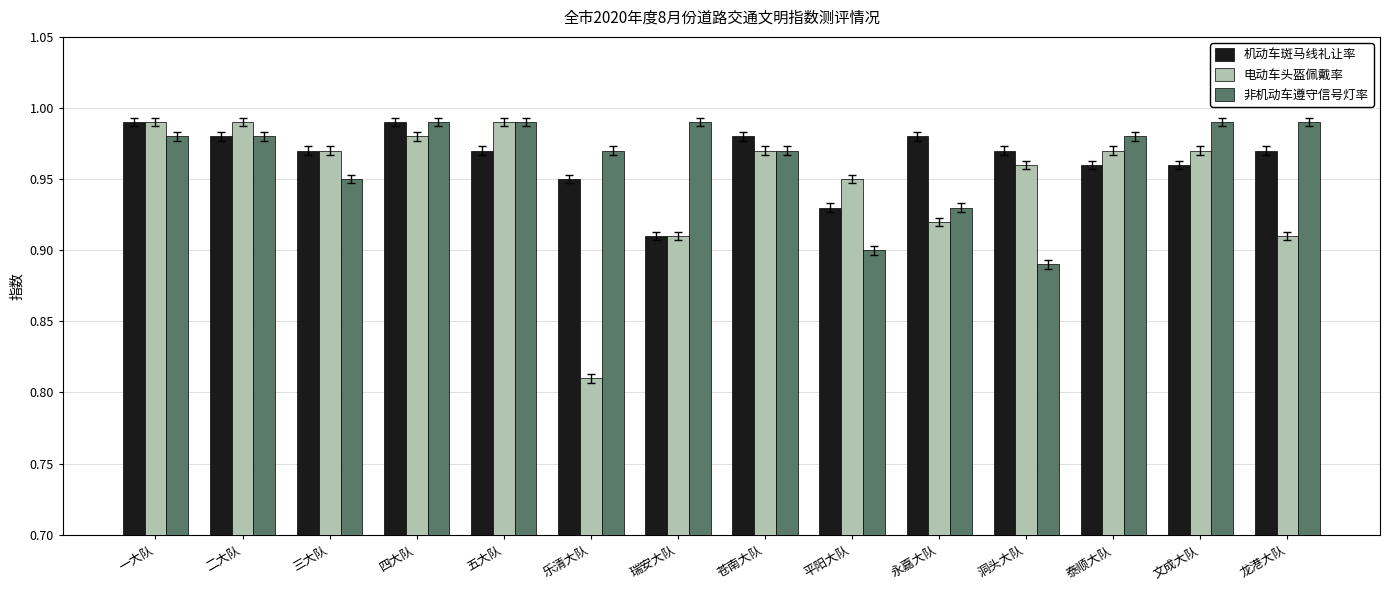

What are all the series names shown in the legend?

机动车斑马线礼让率, 电动车头盔佩戴率, 非机动车遵守信号灯率